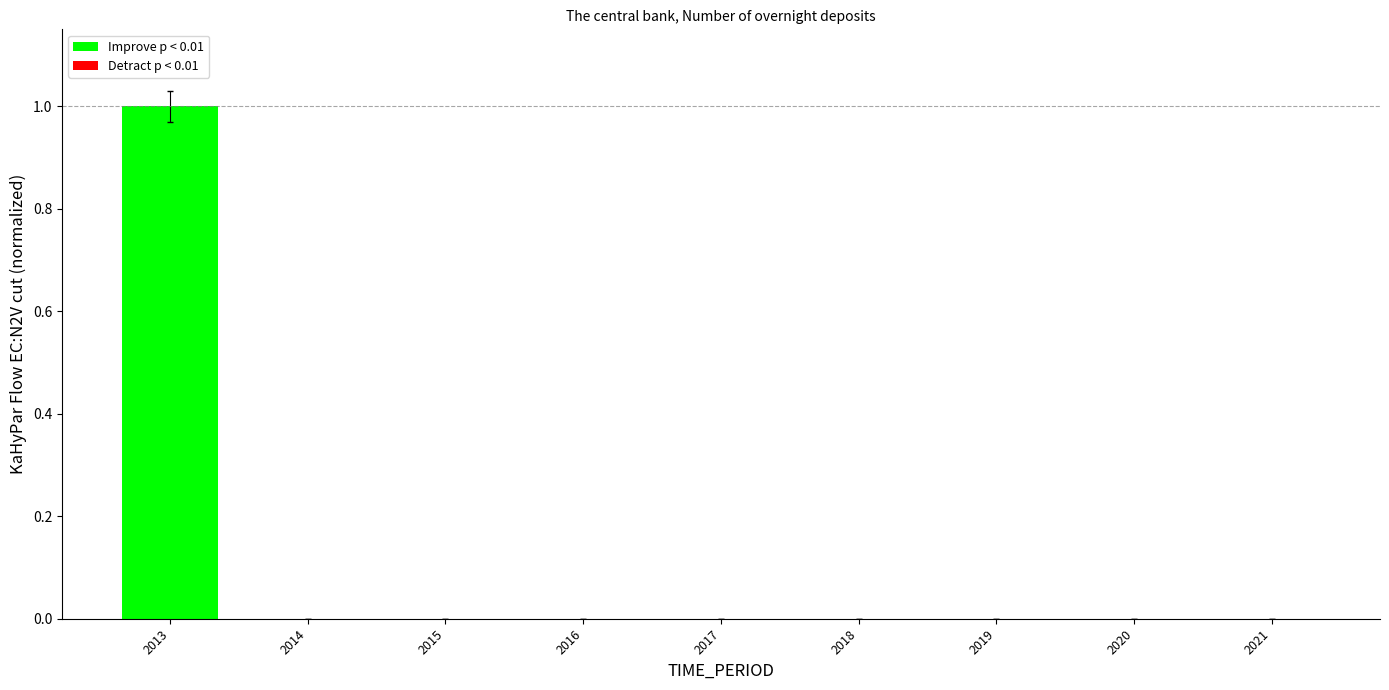

How many bars are there in total?

9